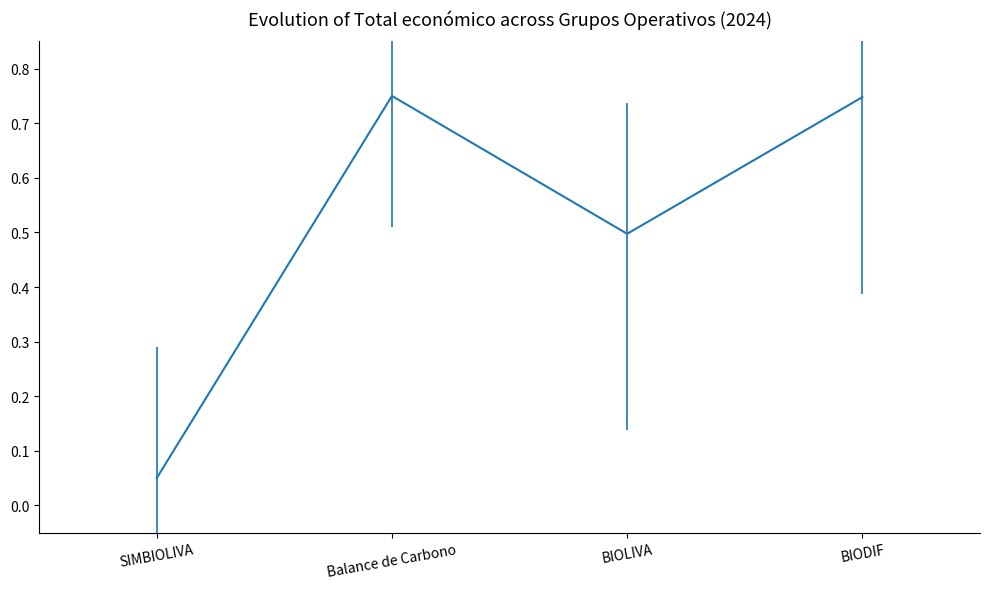

At which label is the value closest to 0?

SIMBIOLIVA